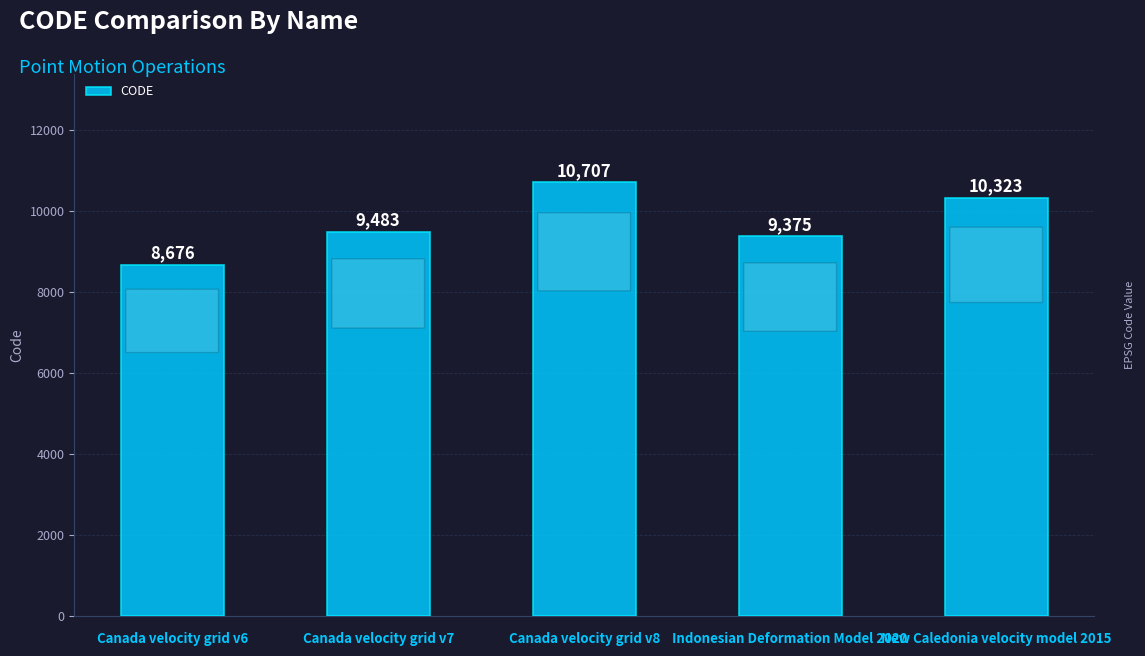

What is the difference between the values at Canada velocity grid v8 and Indonesian Deformation Model 2020?

1332